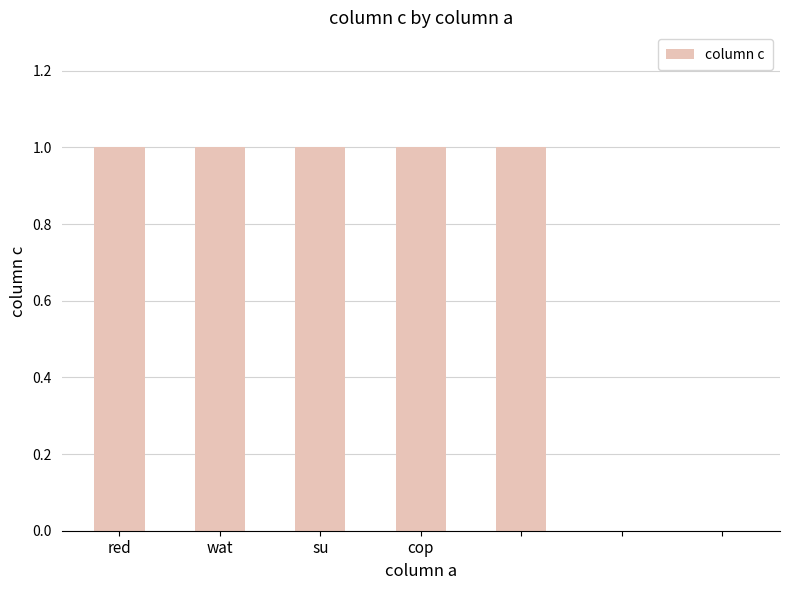

What is the sum of all values?

5